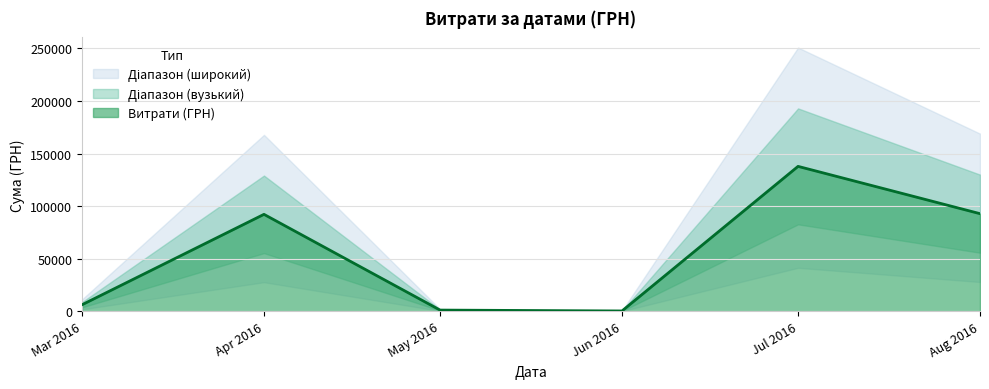

At which category does the data reach its first local peak?

2